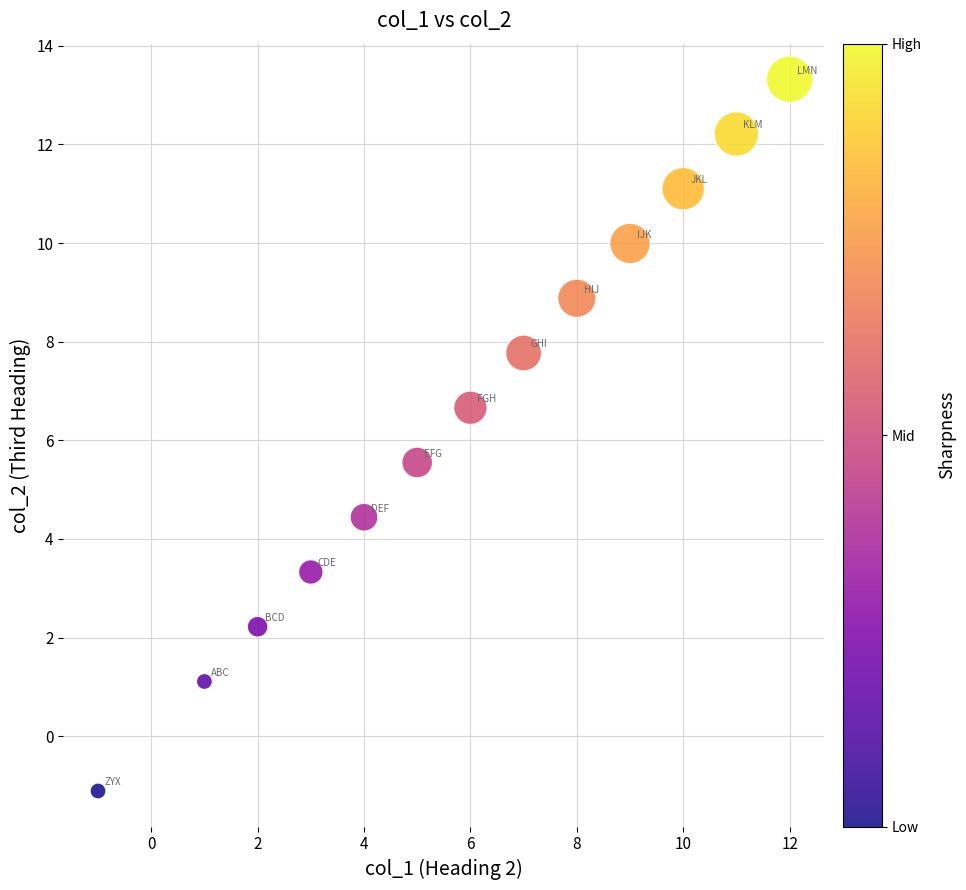

What is the range of X values (max minus min)?

13.0